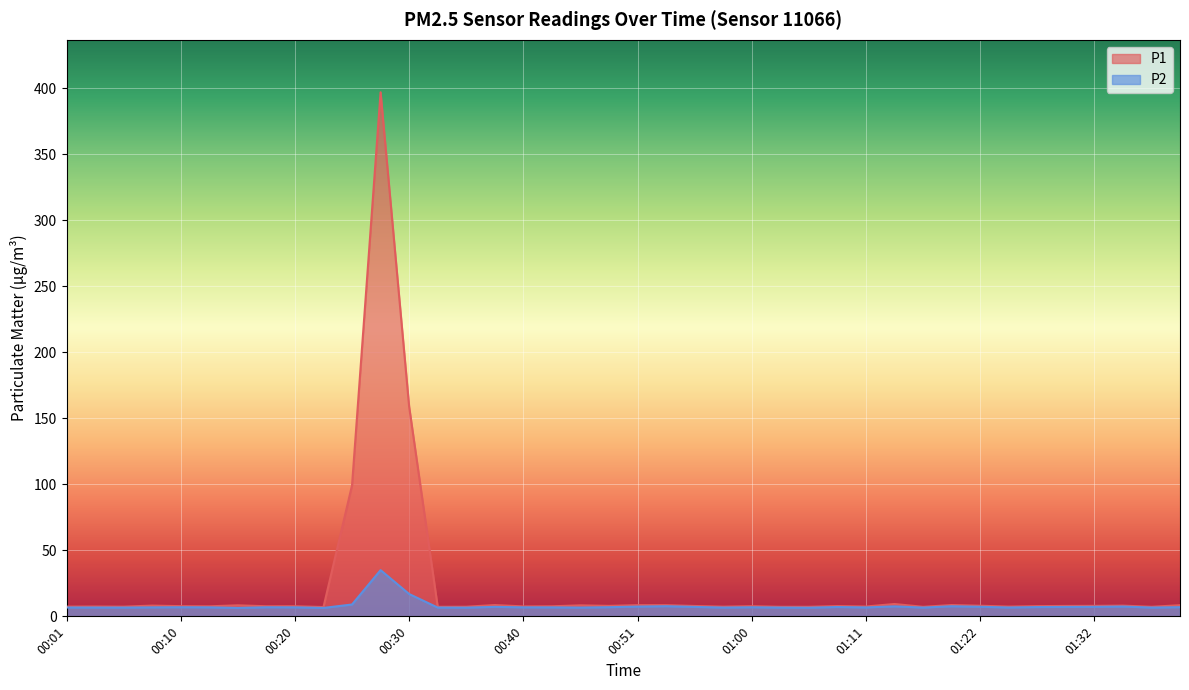

Is it true that P2 equals 6.9 at 00:18?

True